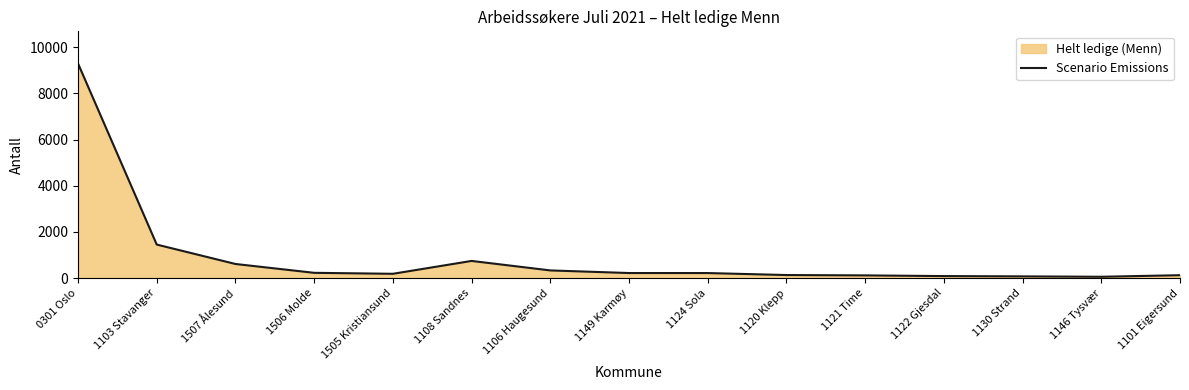

How many distinct data groups are displayed?

1